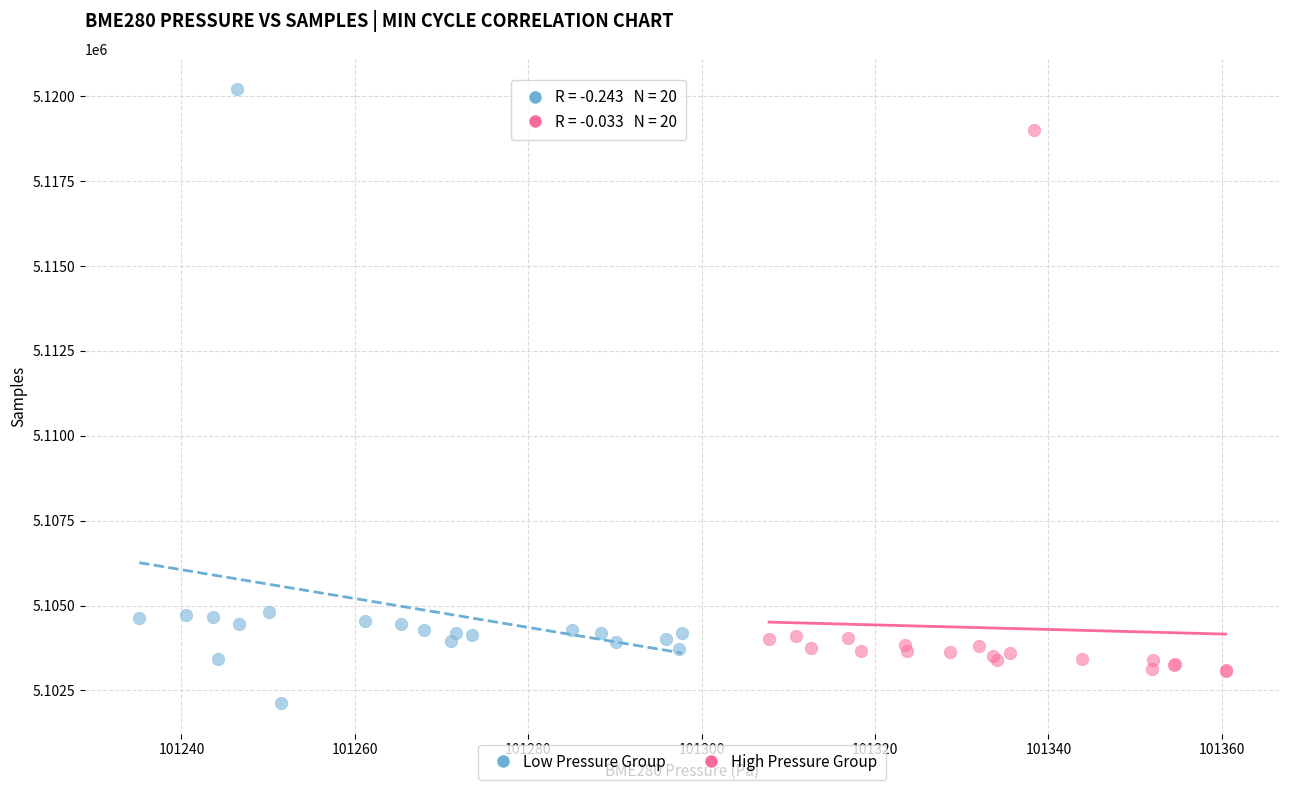

Which series has the widest spread of Y values?

Low Pressure Group